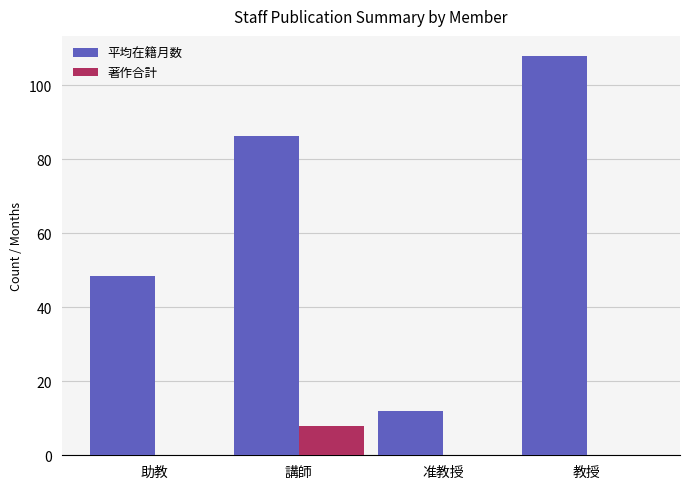

Which label corresponds to the largest value in the chart?

教授